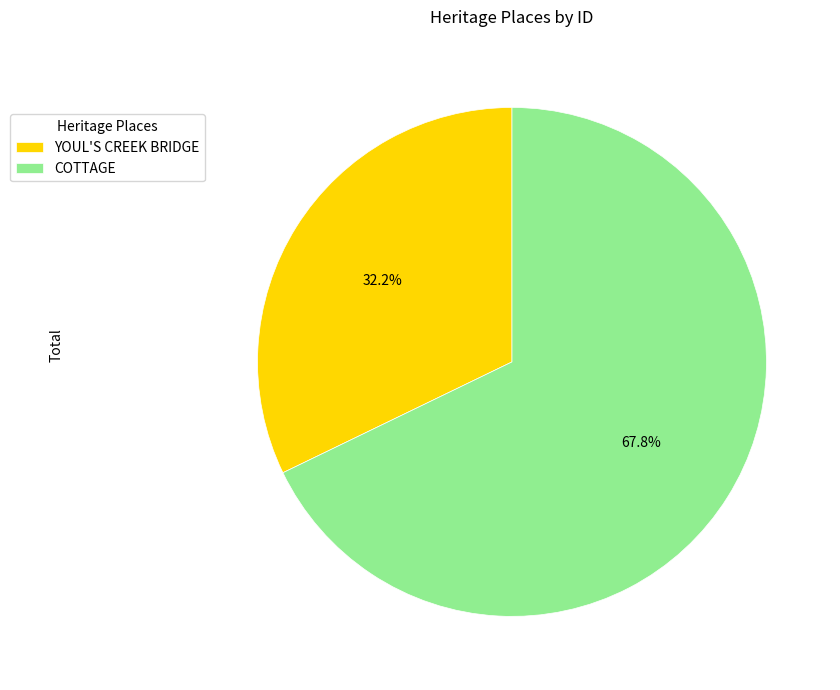

How many slices are in this pie chart?

2